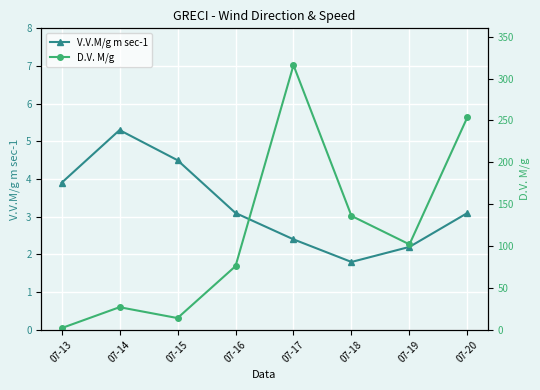

Where is the first local maximum for D.V. M/g?

07-14